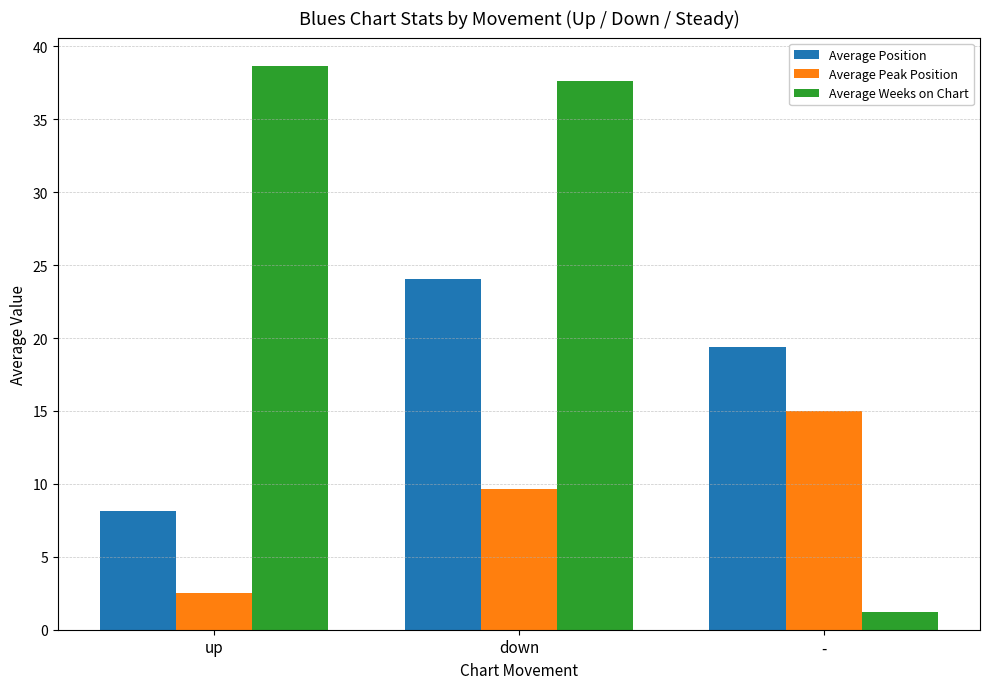

Rank the categories by Average Peak Position value from lowest to highest.

up, down, -